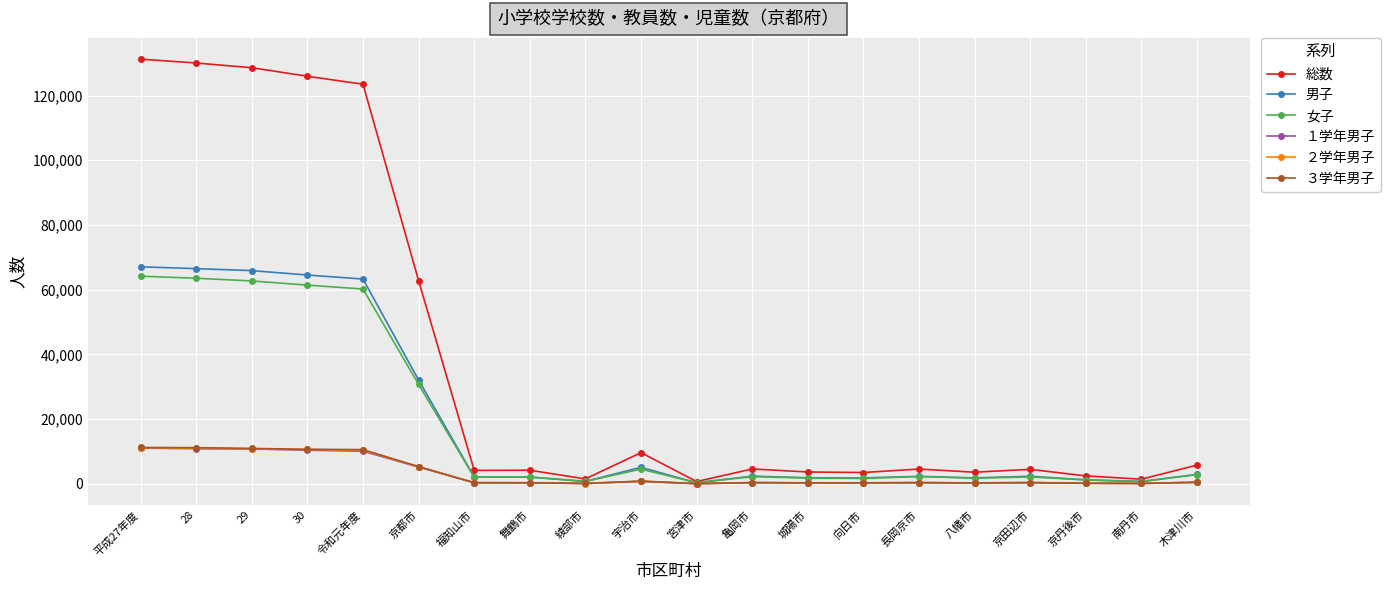

What is the difference between the ３学年男子 values at 亀岡市 and 30?

10281